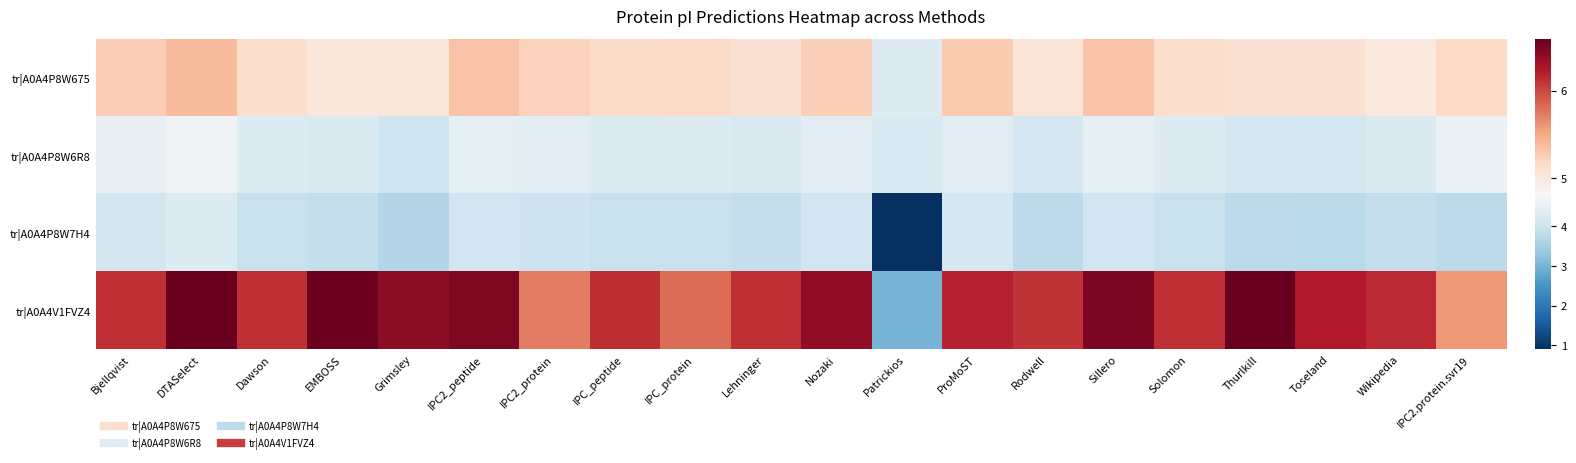

Reading left to right, extract all data points from this chart.

tr|A0A4P8W675: Bjellqvist=5.3	DTASelect=5.4	Dawson=5.1	EMBOSS=5.0	Grimsley=5.0	IPC2_peptide=5.3	IPC2_protein=5.2	IPC_peptide=5.1	IPC_protein=5.2	Lehninger=5.1	Nozaki=5.2	Patrickios=4.3	ProMoST=5.3	Rodwell=5.1	Sillero=5.3	Solomon=5.1	Thurlkill=5.1	Toseland=5.1	Wikipedia=5.0	IPC2.protein.svr19=5.2
tr|A0A4P8W6R8: Bjellqvist=4.5	DTASelect=4.7	Dawson=4.3	EMBOSS=4.3	Grimsley=4.0	IPC2_peptide=4.4	IPC2_protein=4.4	IPC_peptide=4.3	IPC_protein=4.3	Lehninger=4.3	Nozaki=4.4	Patrickios=4.2	ProMoST=4.4	Rodwell=4.2	Sillero=4.4	Solomon=4.3	Thurlkill=4.2	Toseland=4.1	Wikipedia=4.2	IPC2.protein.svr19=4.6
tr|A0A4P8W7H4: Bjellqvist=4.1	DTASelect=4.3	Dawson=3.9	EMBOSS=3.9	Grimsley=3.7	IPC2_peptide=4.1	IPC2_protein=4.0	IPC_peptide=3.9	IPC_protein=4.0	Lehninger=3.9	Nozaki=4.1	Patrickios=0.9	ProMoST=4.1	Rodwell=3.8	Sillero=4.1	Solomon=3.9	Thurlkill=3.8	Toseland=3.8	Wikipedia=3.9	IPC2.protein.svr19=3.8
tr|A0A4V1FVZ4: Bjellqvist=6.1	DTASelect=6.6	Dawson=6.1	EMBOSS=6.6	Grimsley=6.4	IPC2_peptide=6.5	IPC2_protein=5.7	IPC_peptide=6.1	IPC_protein=5.8	Lehninger=6.1	Nozaki=6.4	Patrickios=3.0	ProMoST=6.2	Rodwell=6.1	Sillero=6.5	Solomon=6.1	Thurlkill=6.6	Toseland=6.2	Wikipedia=6.1	IPC2.protein.svr19=5.6